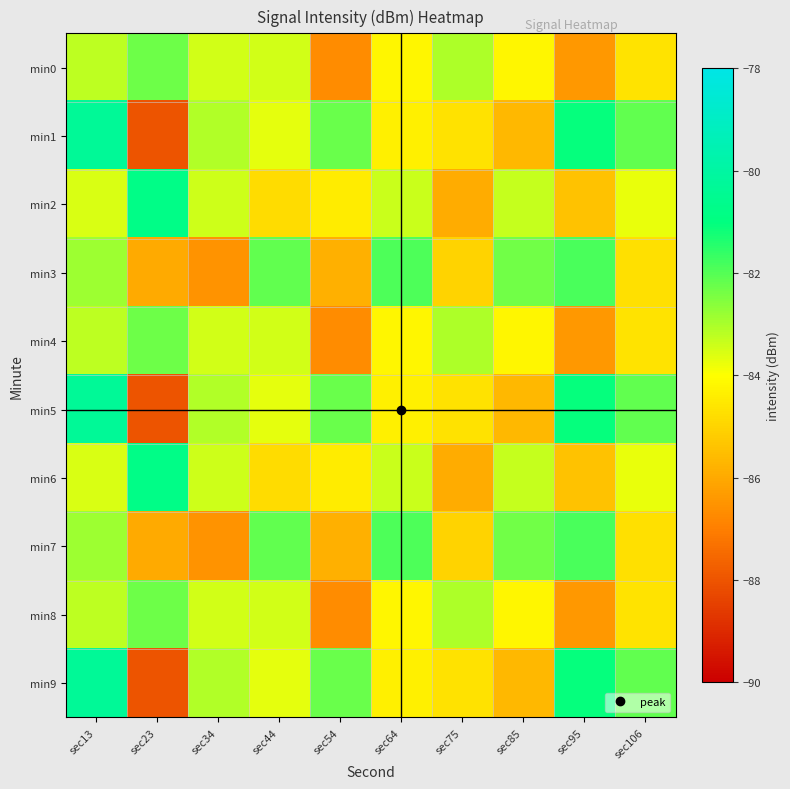

Reading left to right, list all the values displayed in this chart.

min0: sec13=-83.2	sec23=-82.3	sec34=-83.4	sec44=-83.5	sec54=-86.7	sec64=-84.2	sec75=-83.0	sec85=-84.2	sec95=-86.4	sec106=-84.6
min1: sec13=-80.3	sec23=-88.0	sec34=-83.1	sec44=-83.7	sec54=-82.2	sec64=-84.4	sec75=-84.7	sec85=-85.7	sec95=-81.1	sec106=-82.2
min2: sec13=-83.6	sec23=-80.8	sec34=-83.4	sec44=-84.8	sec54=-84.5	sec64=-83.4	sec75=-85.9	sec85=-83.3	sec95=-85.4	sec106=-83.7
min3: sec13=-82.9	sec23=-86.0	sec34=-86.5	sec44=-82.2	sec54=-85.8	sec64=-81.9	sec75=-85.0	sec85=-82.3	sec95=-81.9	sec106=-84.7
min4: sec13=-83.2	sec23=-82.3	sec34=-83.4	sec44=-83.5	sec54=-86.7	sec64=-84.2	sec75=-83.0	sec85=-84.2	sec95=-86.4	sec106=-84.6
min5: sec13=-80.3	sec23=-88.0	sec34=-83.1	sec44=-83.7	sec54=-82.2	sec64=-84.4	sec75=-84.7	sec85=-85.7	sec95=-81.1	sec106=-82.2
min6: sec13=-83.6	sec23=-80.8	sec34=-83.4	sec44=-84.8	sec54=-84.5	sec64=-83.4	sec75=-85.9	sec85=-83.3	sec95=-85.4	sec106=-83.7
min7: sec13=-82.9	sec23=-86.0	sec34=-86.5	sec44=-82.2	sec54=-85.8	sec64=-81.9	sec75=-85.0	sec85=-82.3	sec95=-81.9	sec106=-84.7
min8: sec13=-83.2	sec23=-82.3	sec34=-83.4	sec44=-83.5	sec54=-86.7	sec64=-84.2	sec75=-83.0	sec85=-84.2	sec95=-86.4	sec106=-84.6
min9: sec13=-80.3	sec23=-88.0	sec34=-83.1	sec44=-83.7	sec54=-82.2	sec64=-84.4	sec75=-84.7	sec85=-85.7	sec95=-81.1	sec106=-82.2